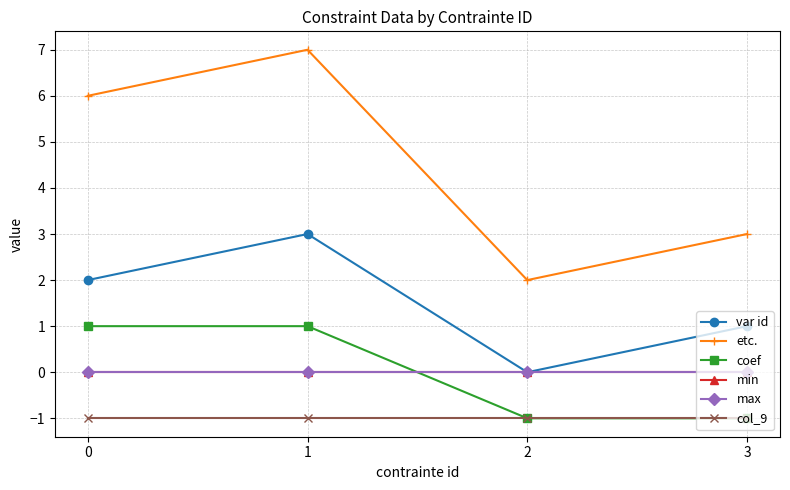

Is this an area chart (filled region under the line)?

No